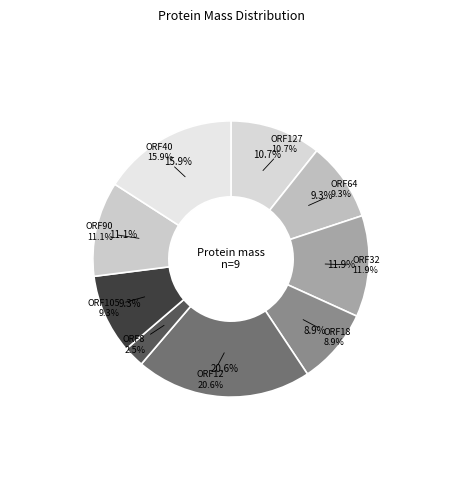

Does ORF105 account for over 50% of the chart?

No